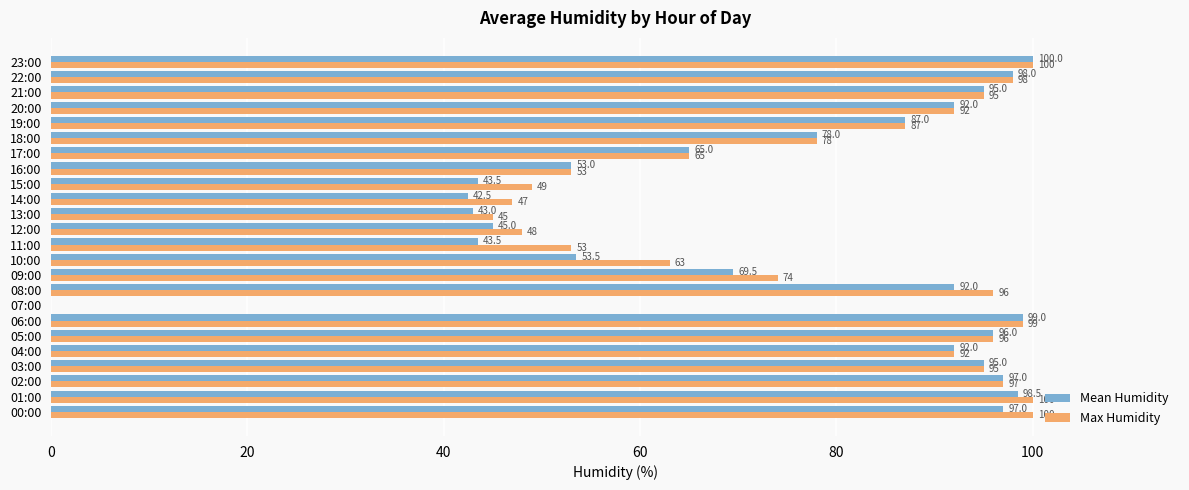

Is it true that Max Humidity equals 98.0 at 22:00?

True